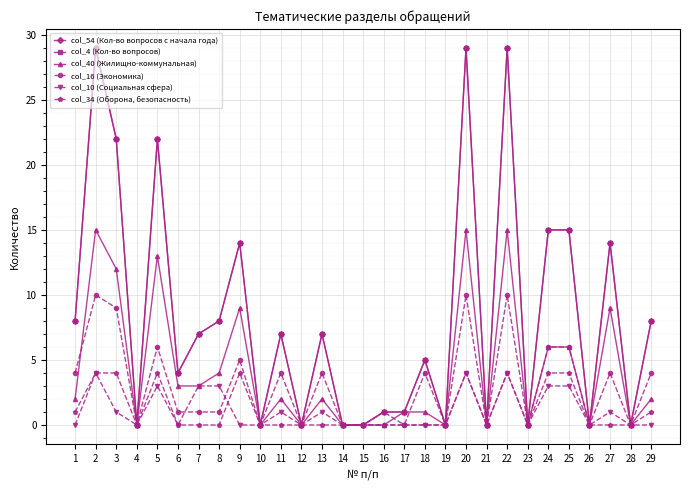

Which series has the largest total across all categories?

col_54 (Кол-во вопросов с начала года)